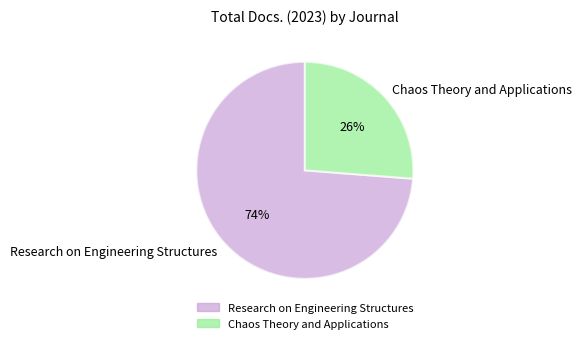

Which has a higher value, Chaos Theory and Applications or Research on Engineering Structures?

Research on Engineering Structures